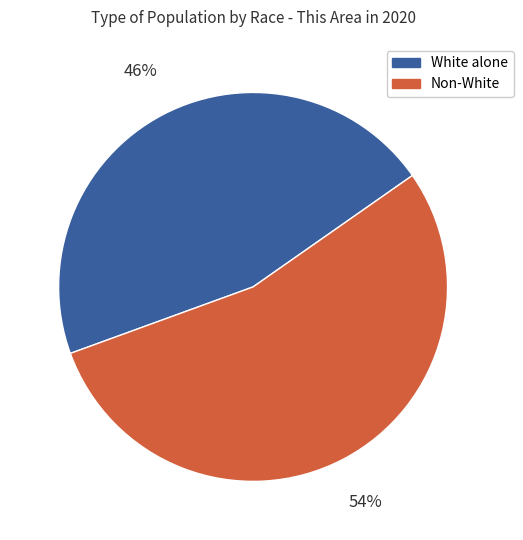

Is there any slice that represents more than half of the pie?

Yes